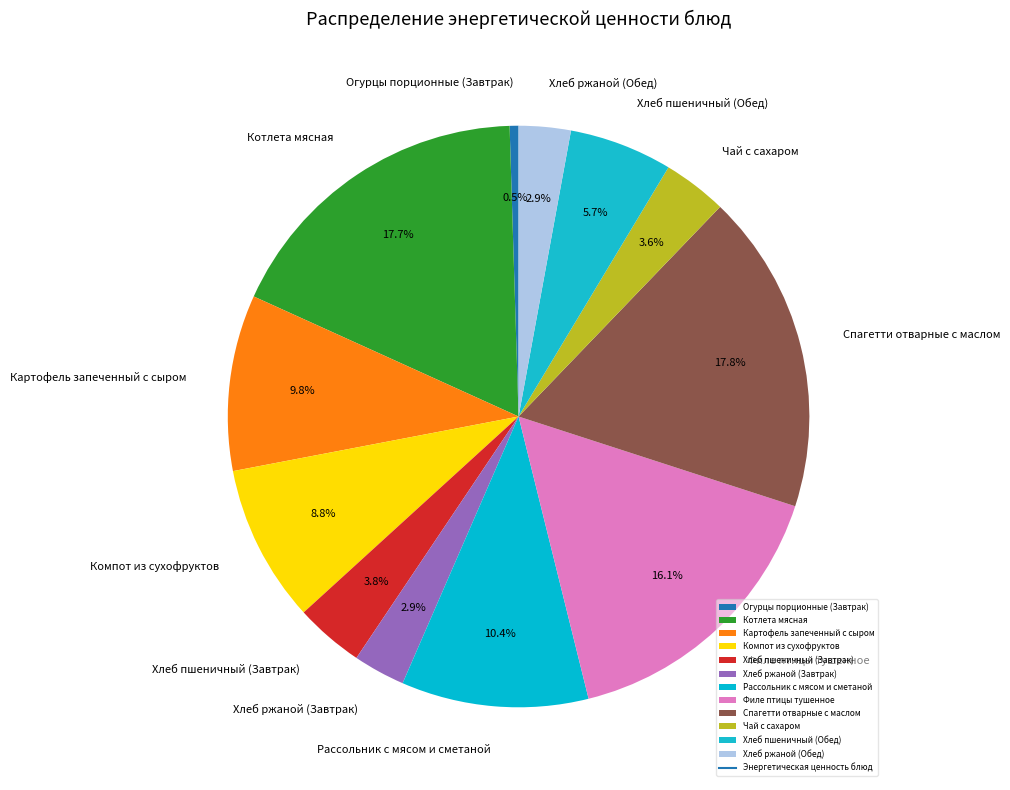

True or false: Картофель запеченный с сыром accounts for 15% of the total.

False